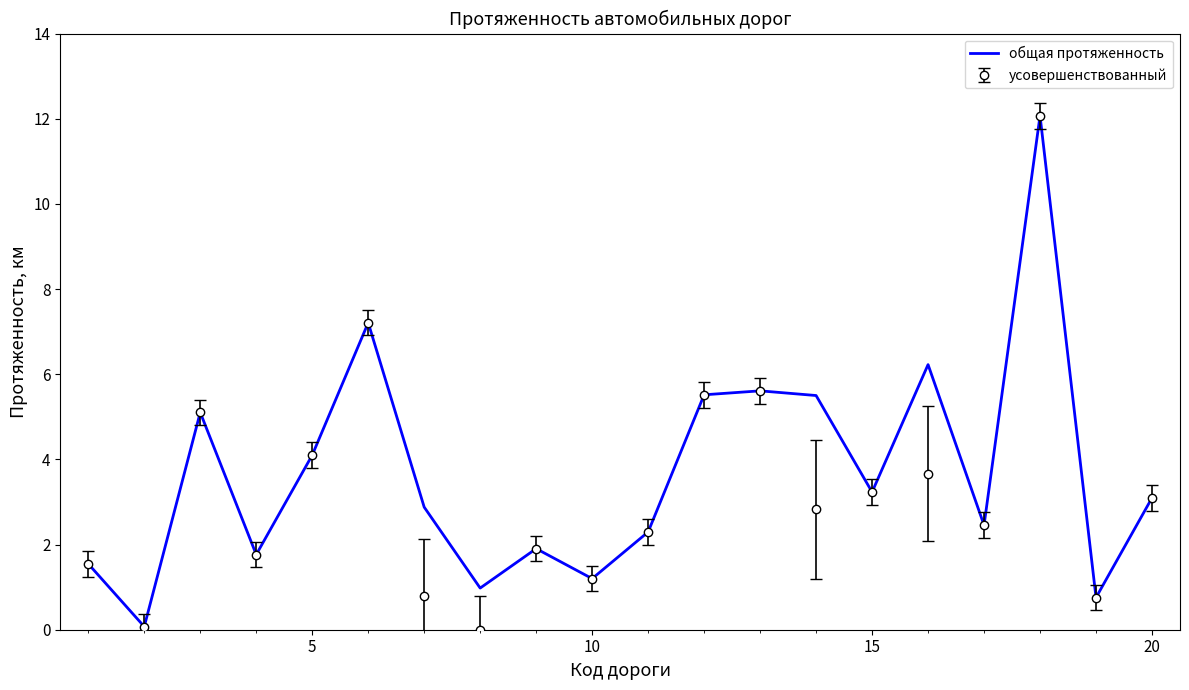

The value of усовершенствованный at 15 is 3.2. True or false?

True